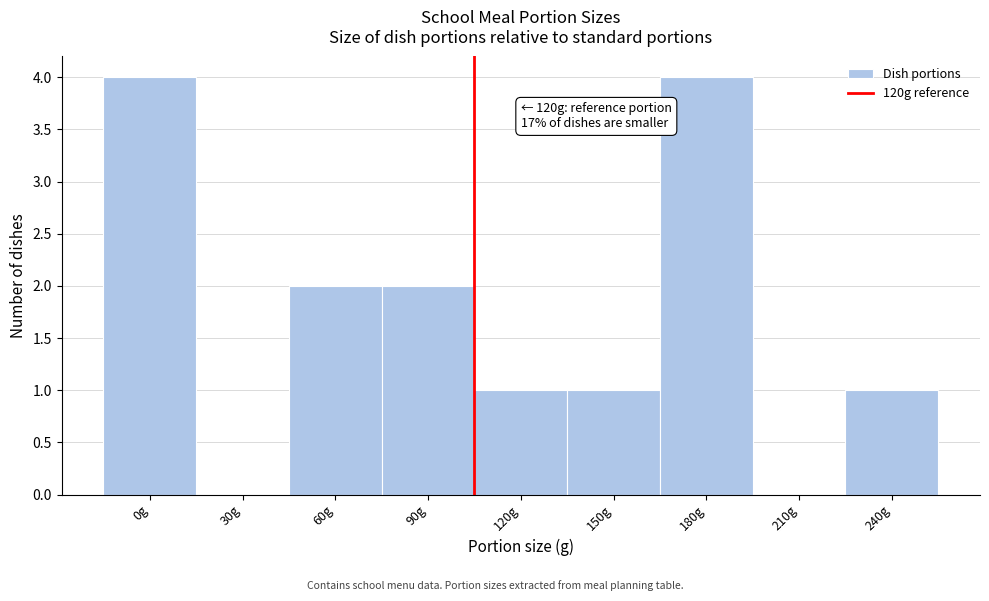

Reading right to left, what are all the values shown in this chart?

240g=1	210g=0	180g=4	150g=1	120g=1	90g=2	60g=2	30g=0	0g=4